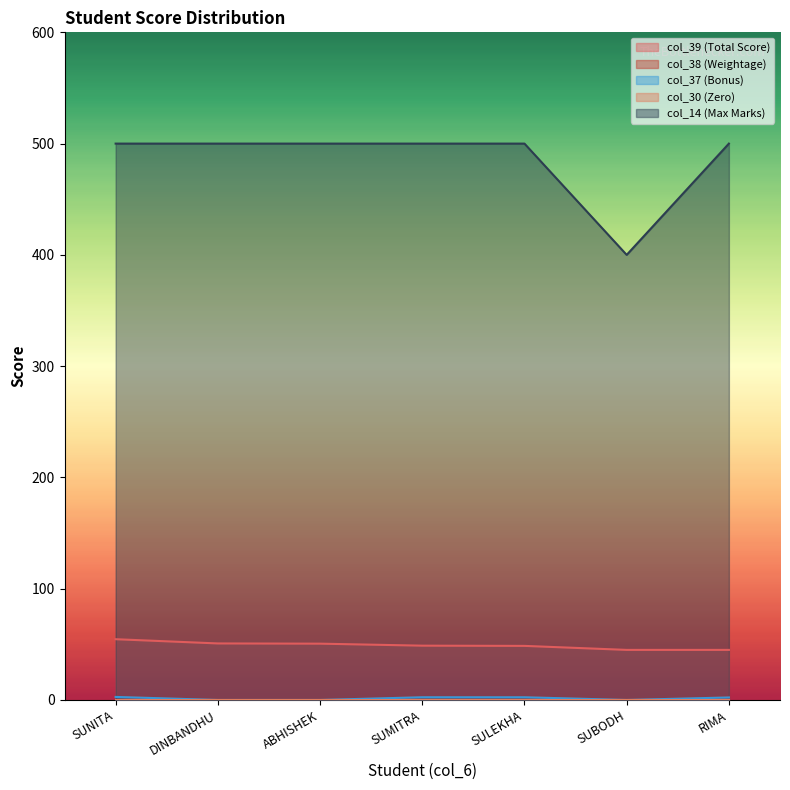

Is it true that col_37 equals 0.0 at DINBANDHU?

True